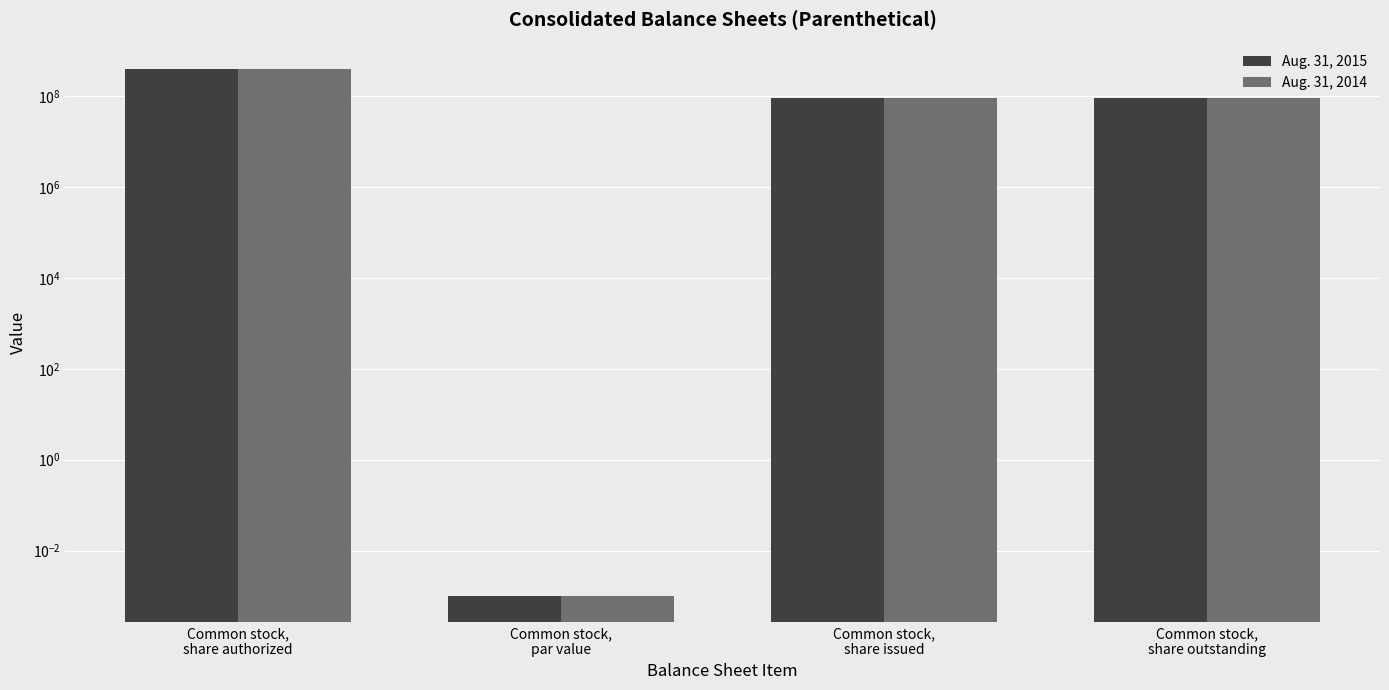

True or false: Aug. 31, 2015 has a value of 0.0 at Common stock,
par value.

False